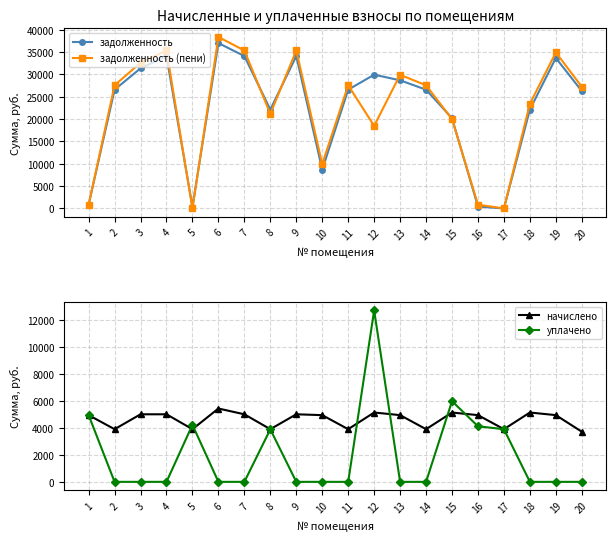

What is the difference between the second highest and second lowest values in the начислено series?

1240.2